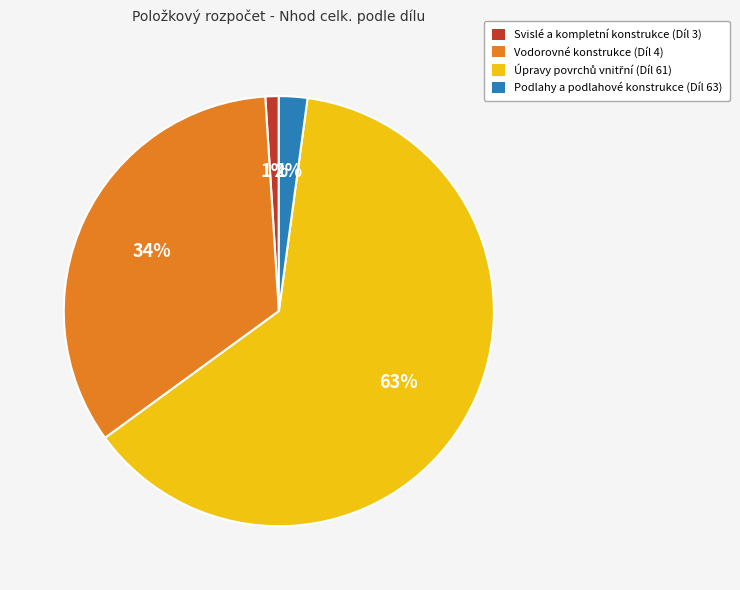

The Podlahy a podlahové konstrukce (Díl 63) slice represents 2% of the pie. True or false?

True